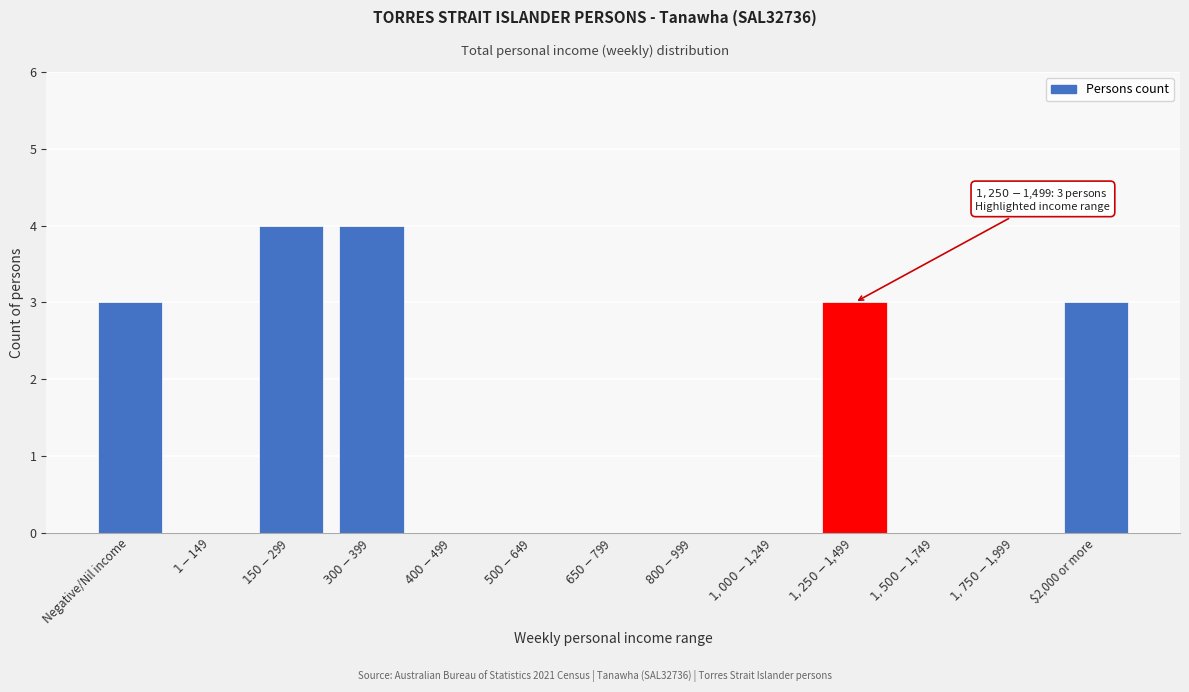

What is the greatest value displayed?

4